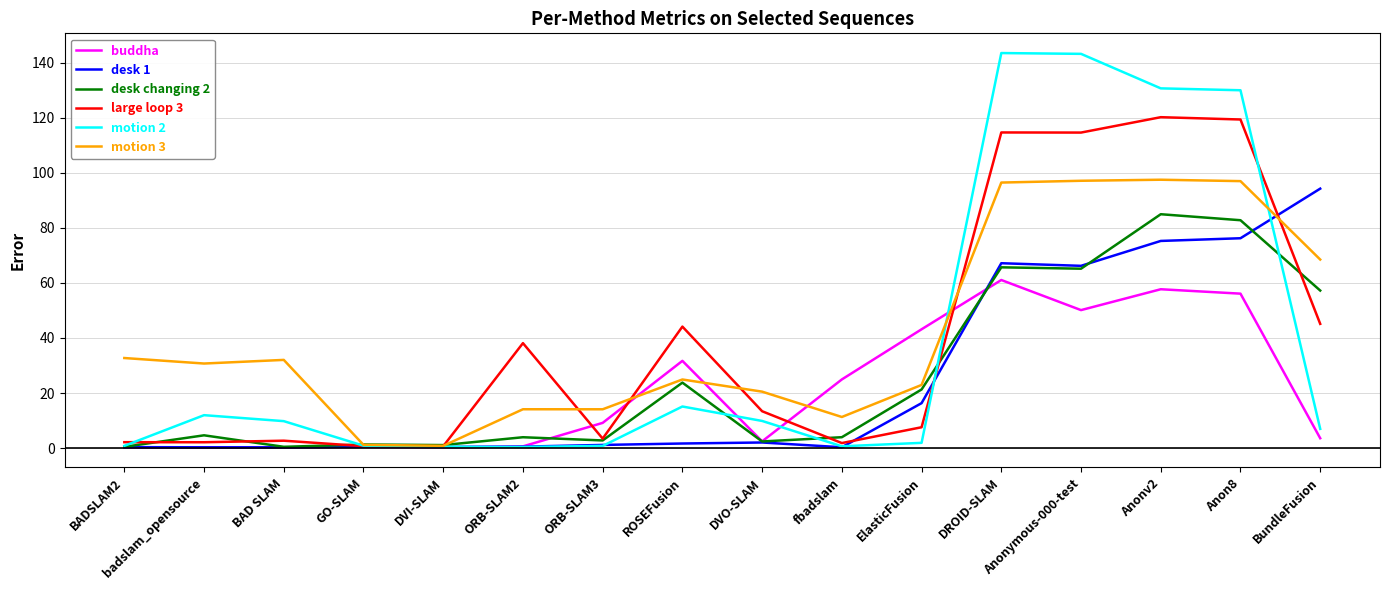

What is the sum of the desk changing 2 values at Anonymous-000-test and ROSEFusion?

89.0